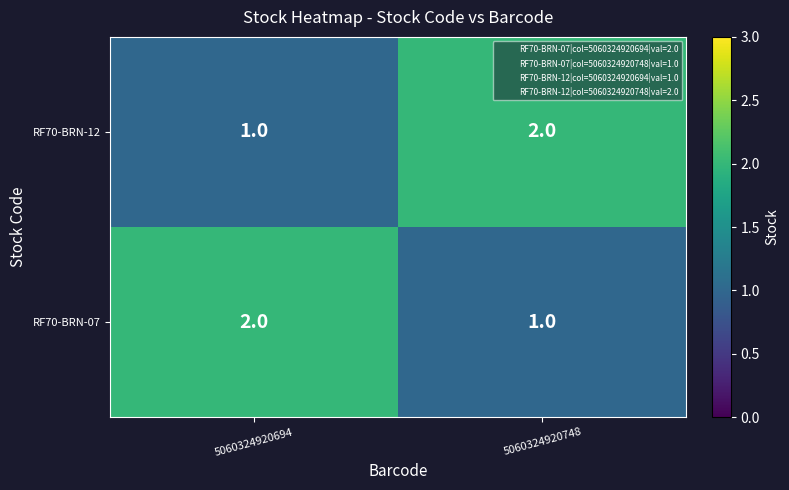

Which category has the highest value in the RF70-BRN-12 series?

5060324920748